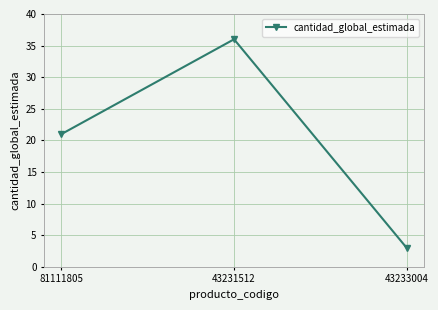

Rank the categories by value from lowest to highest.

43233004, 81111805, 43231512